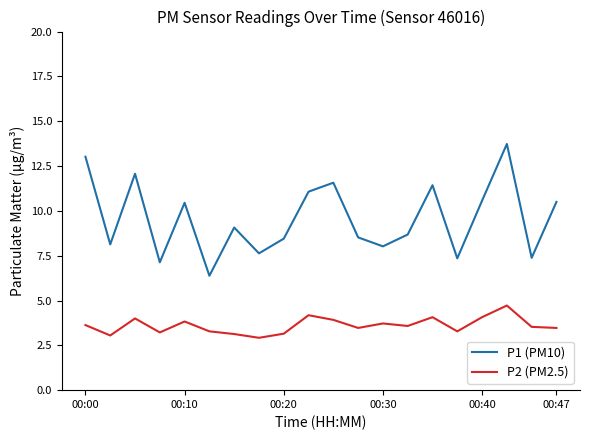

What is the highest value of the P1 (PM10) series?

13.7